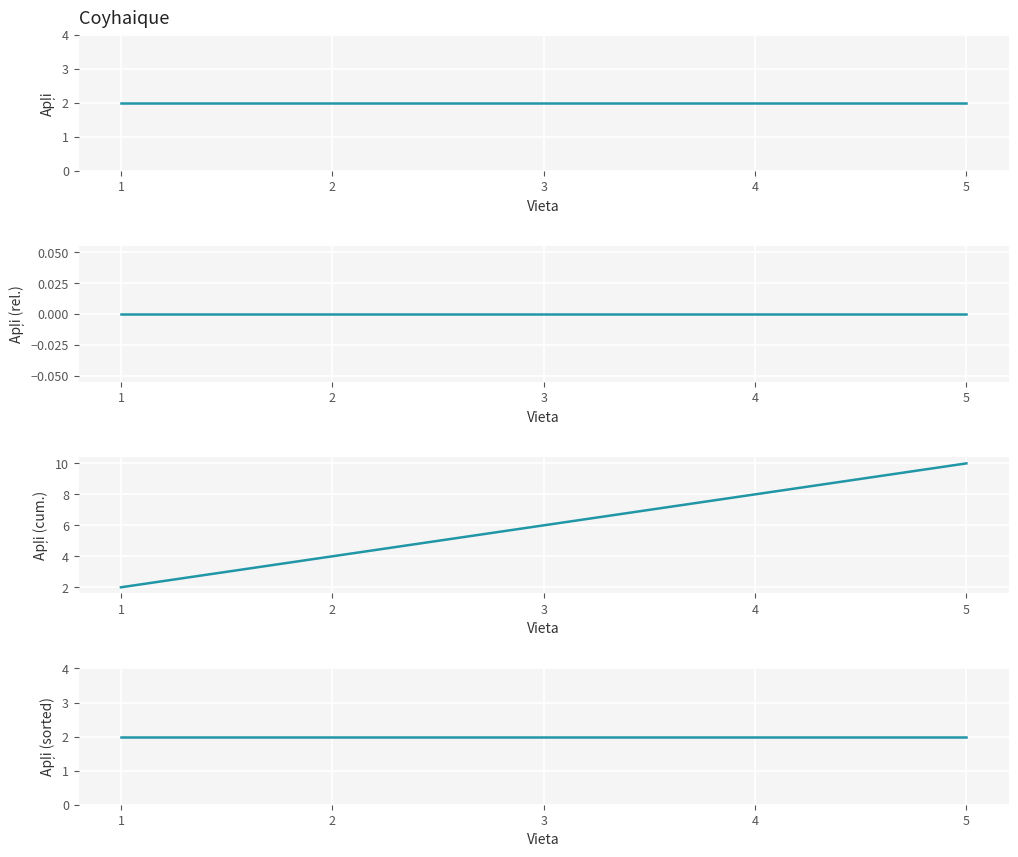

What is the value of the Apļi (sorted) point at the 4th from the left?

2